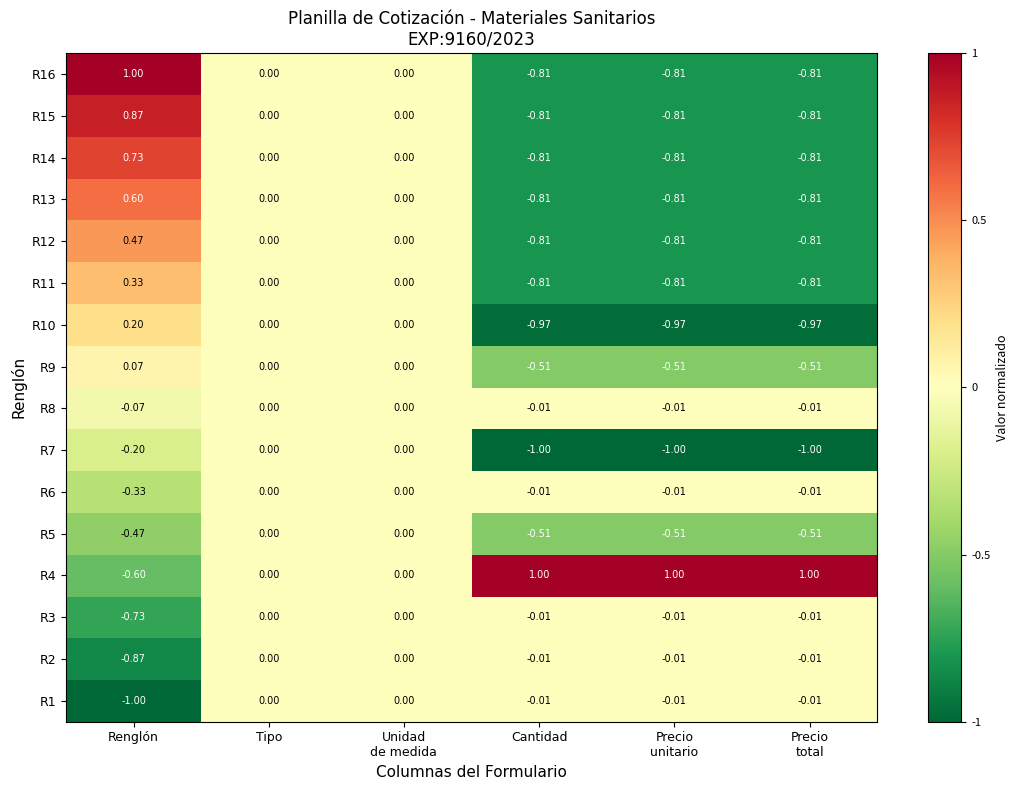

Which category has the lowest value in the R3 series?

Renglón